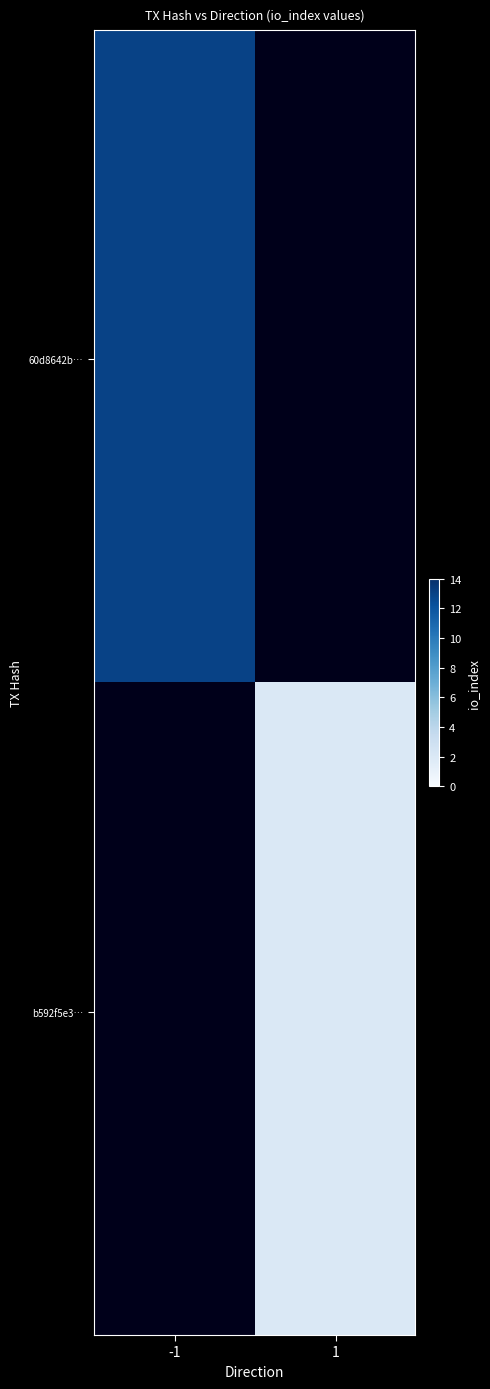

Reading left to right, transcribe all the data shown in this chart.

60d8642b8794bb18961281537bd6acdf7295ee2: -1.0	13.0	2.6
b592f5e3ee11d7c3dd1cfe6919bbbcf5f89ce1a: 1.0	2.0	2.6